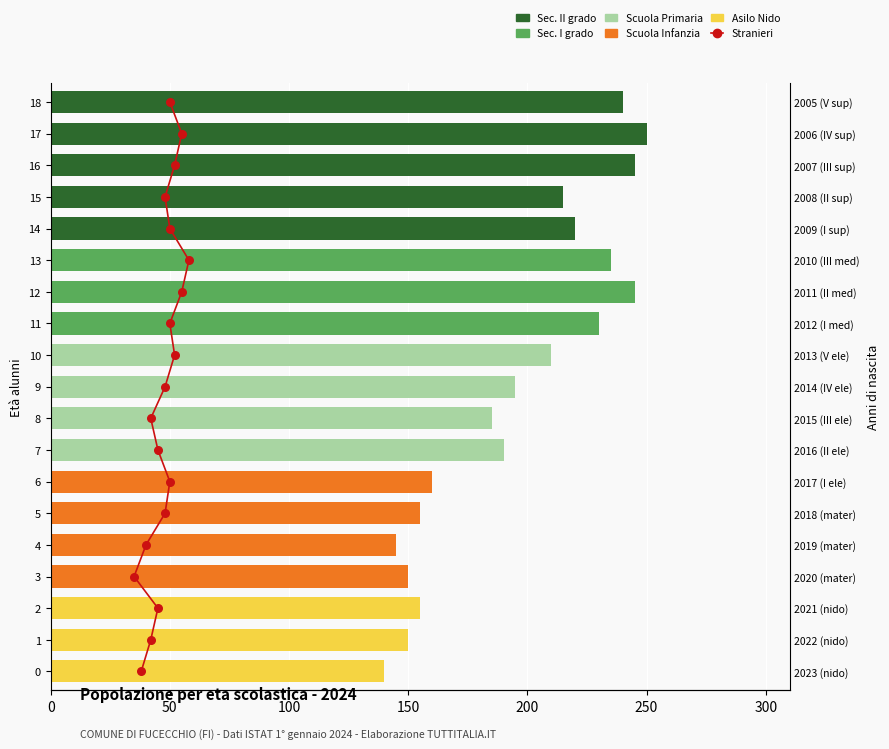

Which series contains the highest Y value?

Sec. II grado